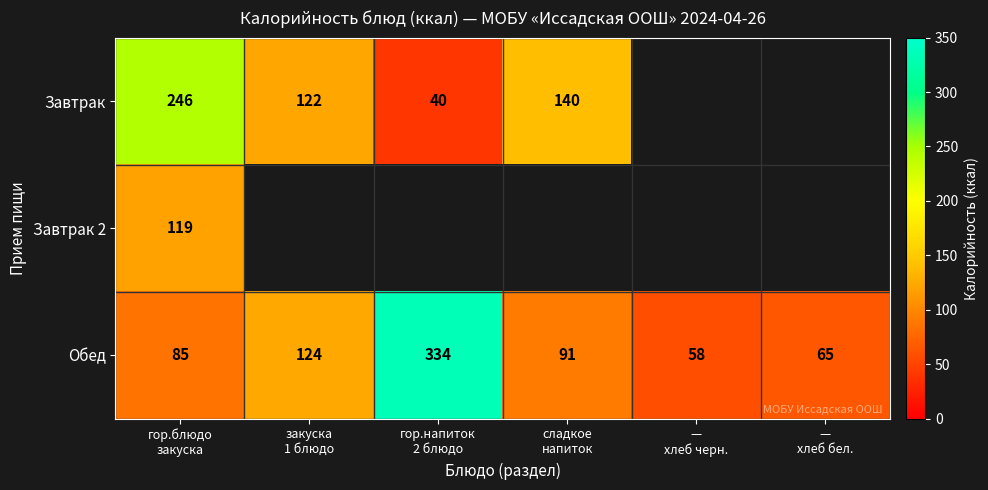

What is the difference between the maximum and minimum values in the Обед series?

276